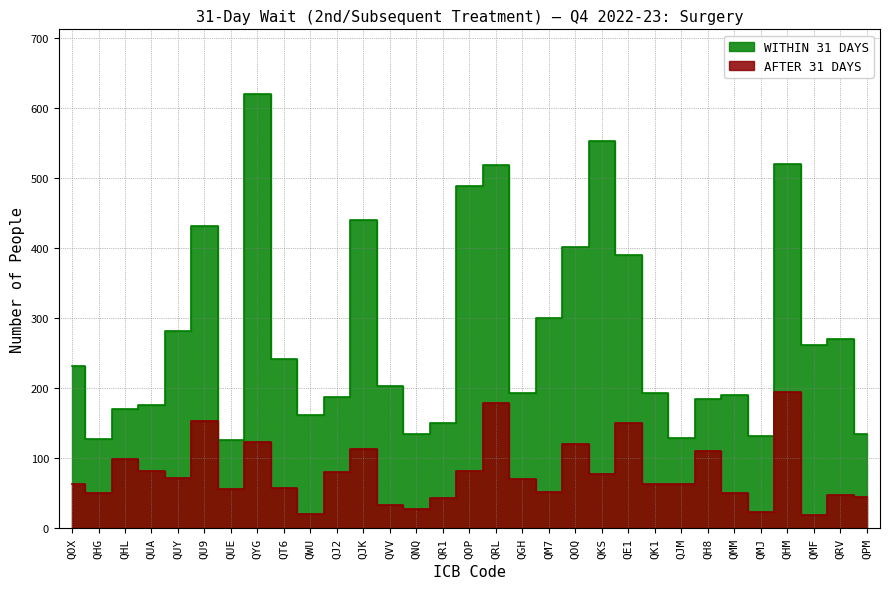

What is the difference between the maximum and minimum values in the AFTER 31 DAYS series?

176